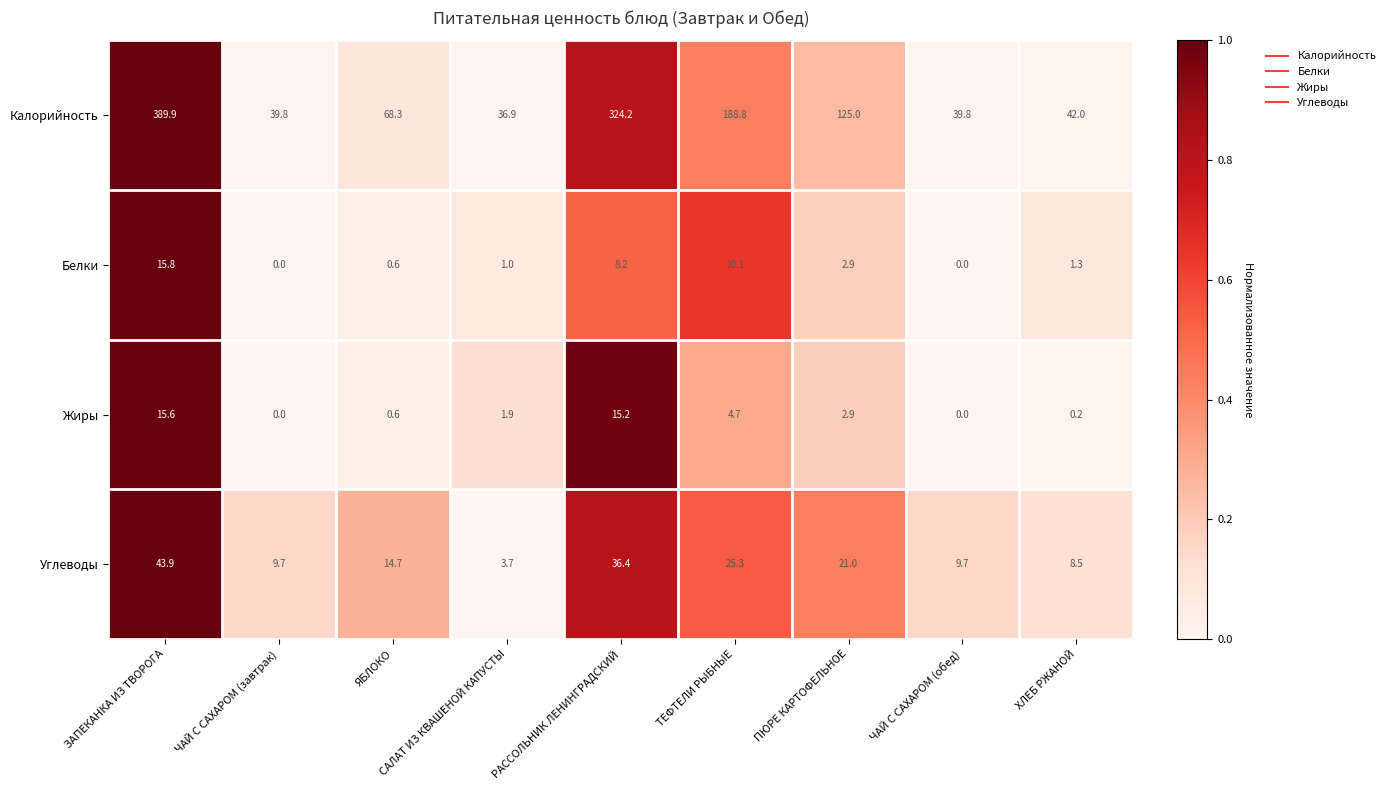

Between САЛАТ ИЗ КВАШЕНОЙ КАПУСТЫ and ПЮРЕ КАРТОФЕЛЬНОЕ, which series saw the biggest shift?

Калорийность